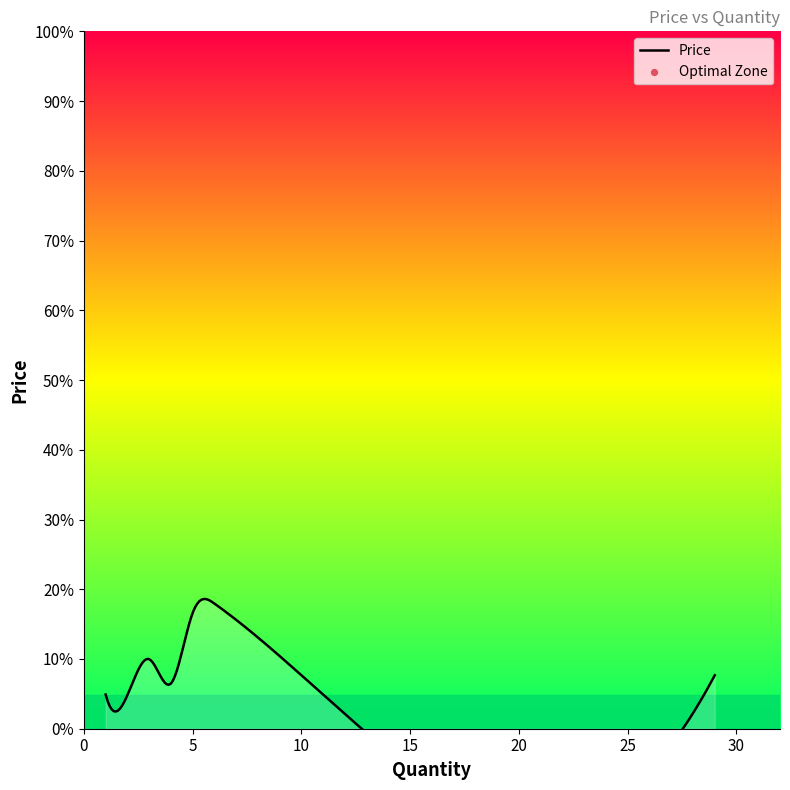

Which has a higher value, 5 or 4?

5